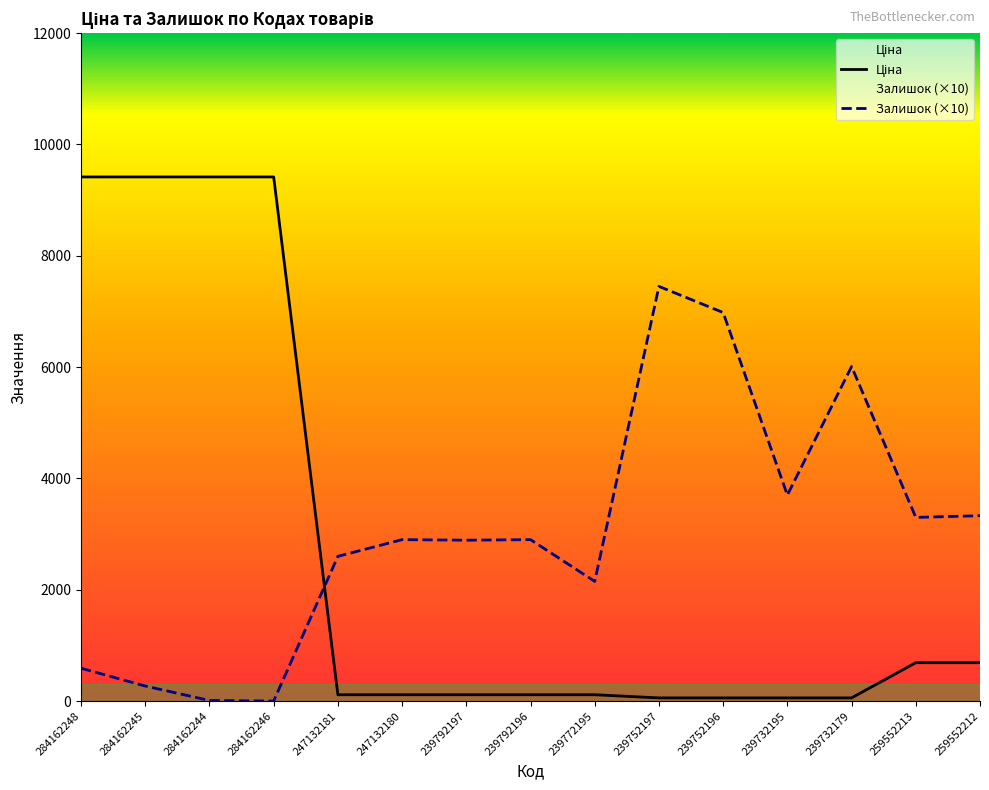

Rank the series by their average value, from lowest to highest.

Ціна, Залишок (×10)